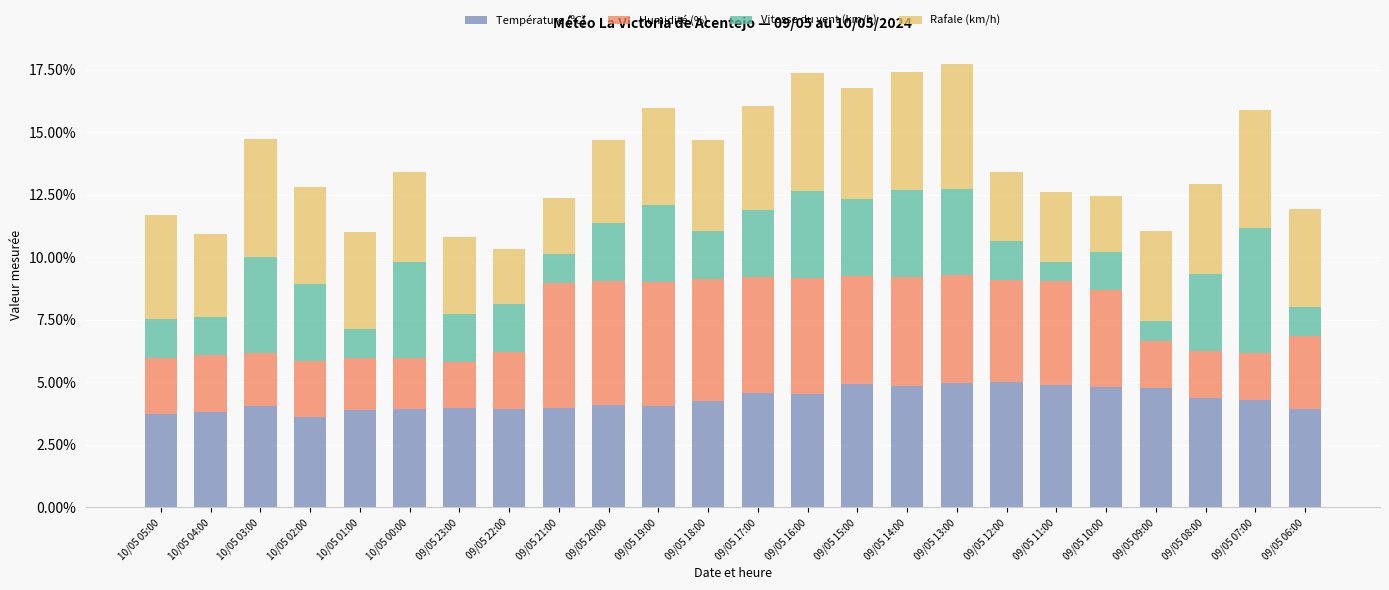

At which label is Température (ºC) closest to 0?

10/05 02:00